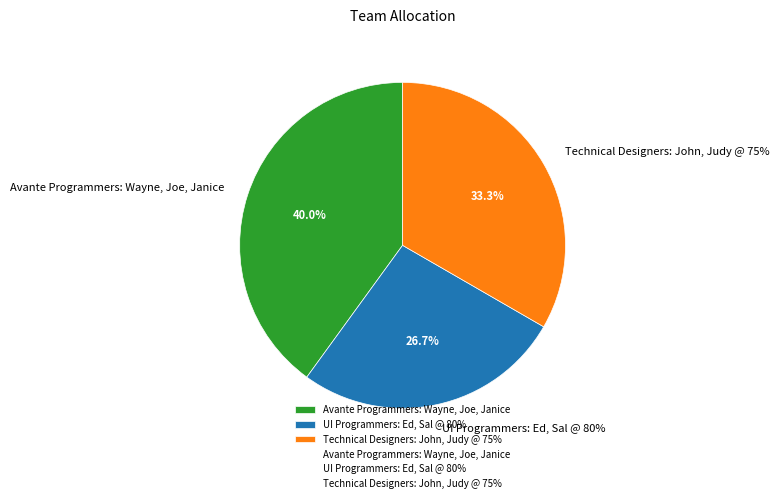

Between Avante Programmers: Wayne, Joe, Janice and UI Programmers: Ed, Sal @ 80%, which is larger?

Avante Programmers: Wayne, Joe, Janice